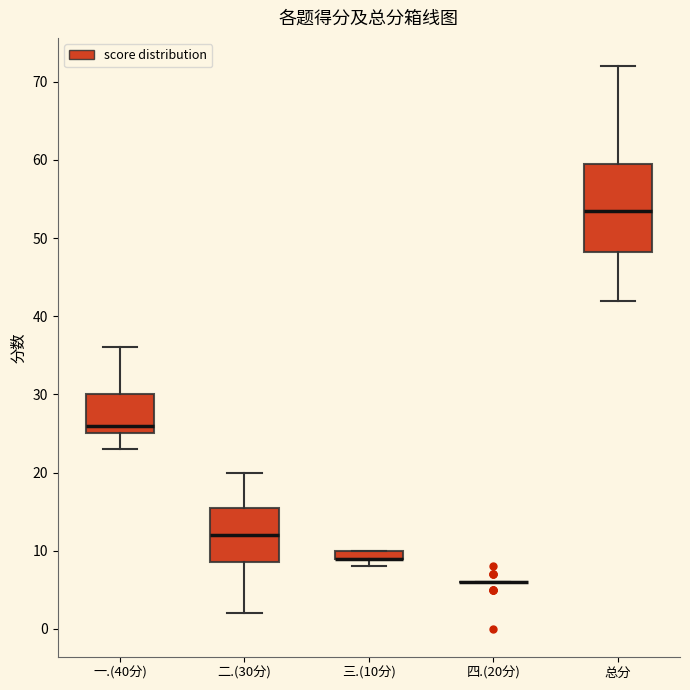

Where does the lower whisker of the box for 一.(40分) end on the y-axis? The values are not printed on the chart, so give them approximately, as read against the axis.

23